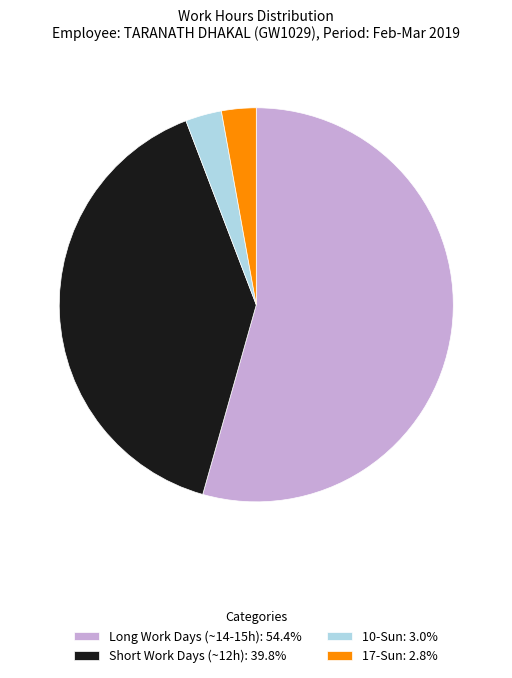

Does any single category account for the majority?

Yes